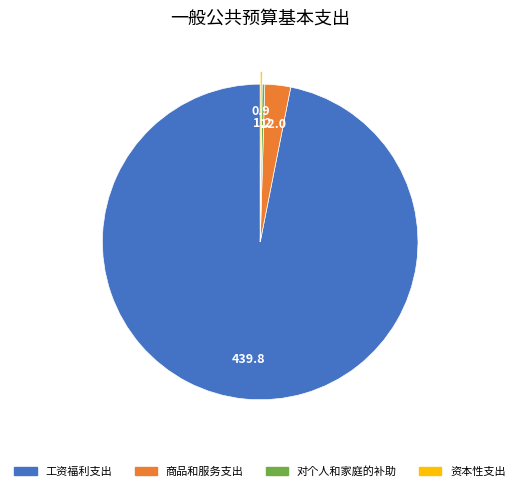

Which slice represents more than half of the pie?

工资福利支出